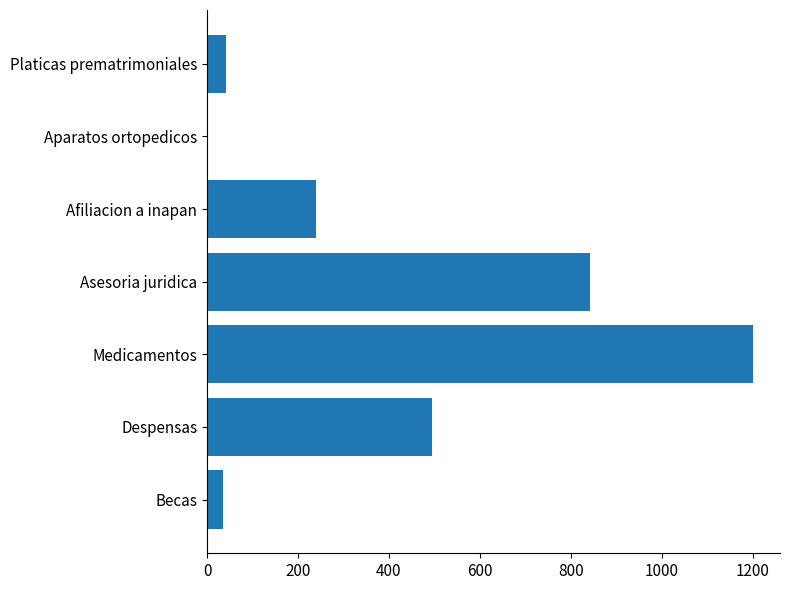

At which label is the value closest to 601?

Despensas